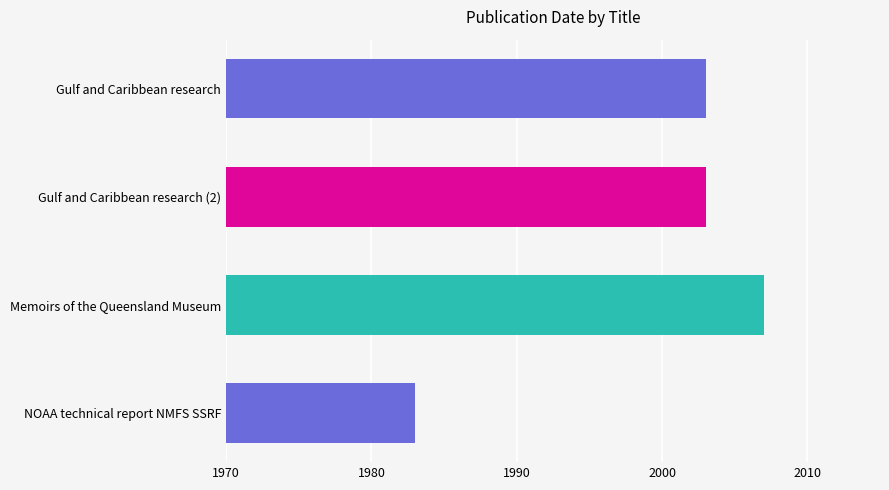

The value at Gulf and Caribbean research (2) is 567. True or false?

False